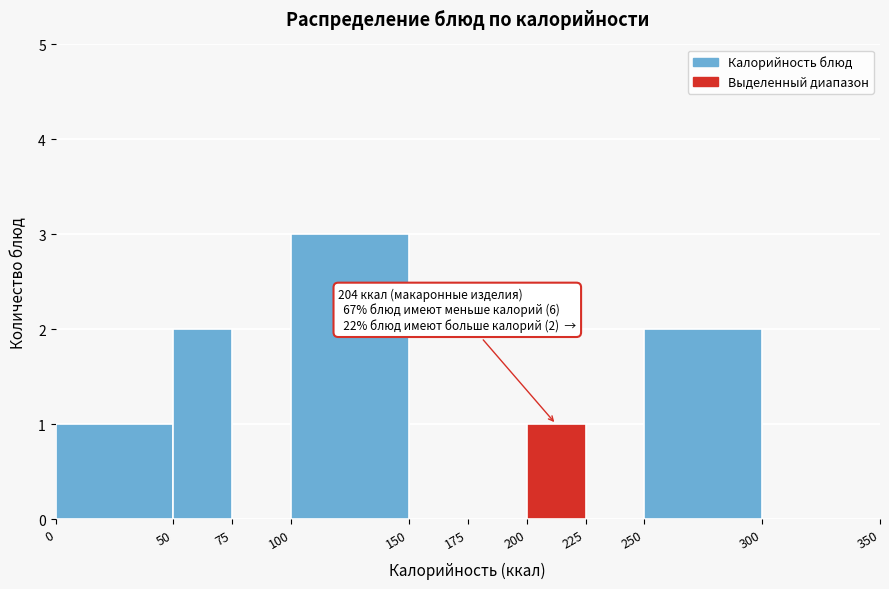

Which range on the x-axis has the tallest bar?

100 to 150